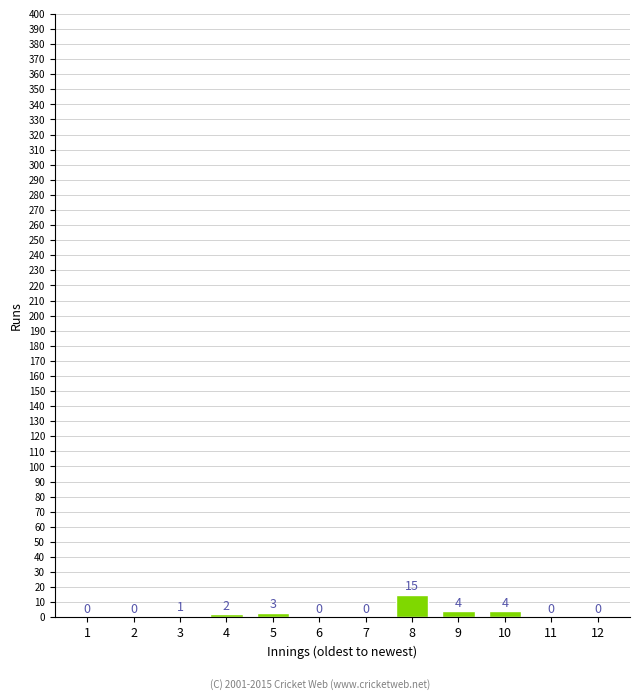

Reading left to right, transcribe all the data shown in this chart.

1=0	2=0	3=1	4=2	5=3	6=0	7=0	8=15	9=4	10=4	11=0	12=0